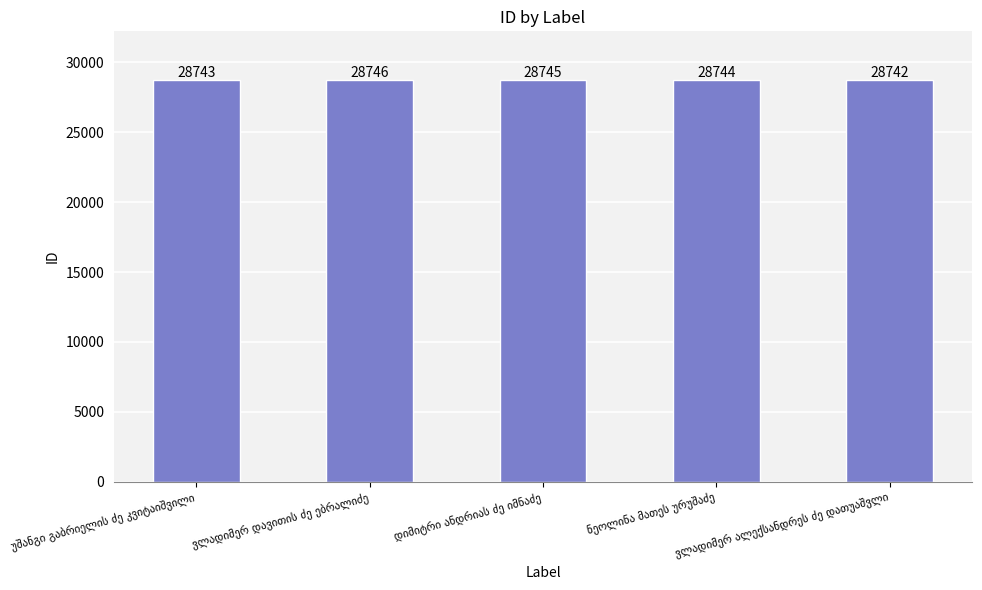

How many bars are there in total?

5